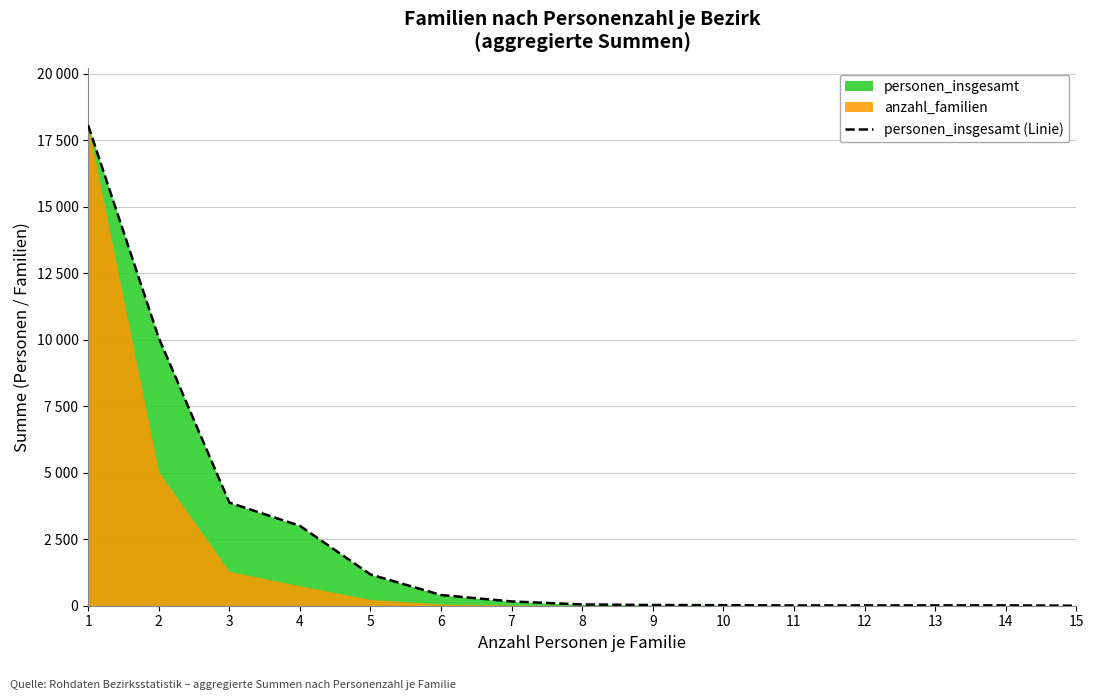

The value at 8 is 73. True or false?

False